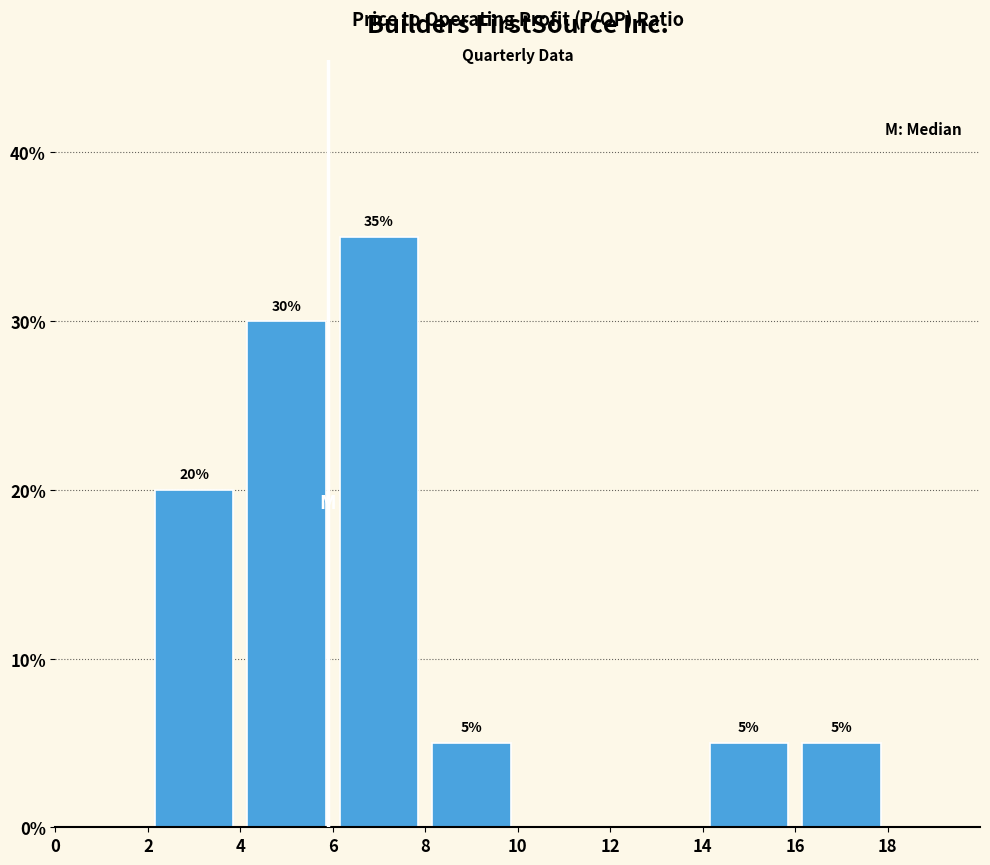

Which range on the x-axis has the tallest bar?

6 to 8